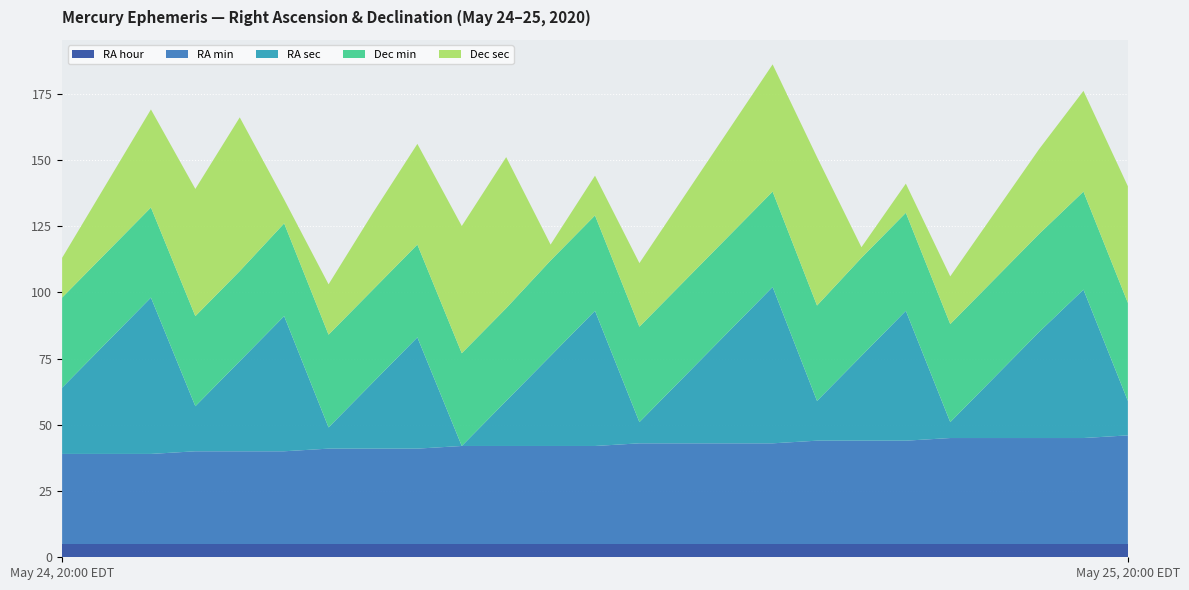

Reading right to left, transcribe all the data shown in this chart.

RA min: 20:00=41	19:00=40	18:00=40	17:00=40	16:00=40	15:00=39	14:00=39	13:00=39	12:00=38	11:00=38	10:00=38	09:00=38	08:00=37	07:00=37	06:00=37	05:00=37	04:00=36	03:00=36	02:00=36	01:00=35	00:00=35	23:00=35	22:00=34	21:00=34	20:00=34
RA sec: 20:00=13	19:00=56	18:00=40	17:00=23	16:00=6	15:00=49	14:00=32	13:00=15	12:00=59	11:00=42	10:00=25	09:00=8	08:00=51	07:00=34	06:00=17	05:00=0	04:00=42	03:00=25	02:00=8	01:00=51	00:00=34	23:00=17	22:00=59	21:00=42	20:00=25
Dec min: 20:00=37	19:00=37	18:00=37	17:00=37	16:00=37	15:00=37	14:00=37	13:00=36	12:00=36	11:00=36	10:00=36	09:00=36	08:00=36	07:00=36	06:00=35	05:00=35	04:00=35	03:00=35	02:00=35	01:00=35	00:00=34	23:00=34	22:00=34	21:00=34	20:00=34
Dec sec: 20:00=44	19:00=38	18:00=32	17:00=25	16:00=18	15:00=11	14:00=4	13:00=56	12:00=48	11:00=40	10:00=32	09:00=24	08:00=15	07:00=6	06:00=57	05:00=48	04:00=38	03:00=29	02:00=19	01:00=9	00:00=58	23:00=48	22:00=37	21:00=26	20:00=15
RA hour: 20:00=5	19:00=5	18:00=5	17:00=5	16:00=5	15:00=5	14:00=5	13:00=5	12:00=5	11:00=5	10:00=5	09:00=5	08:00=5	07:00=5	06:00=5	05:00=5	04:00=5	03:00=5	02:00=5	01:00=5	00:00=5	23:00=5	22:00=5	21:00=5	20:00=5